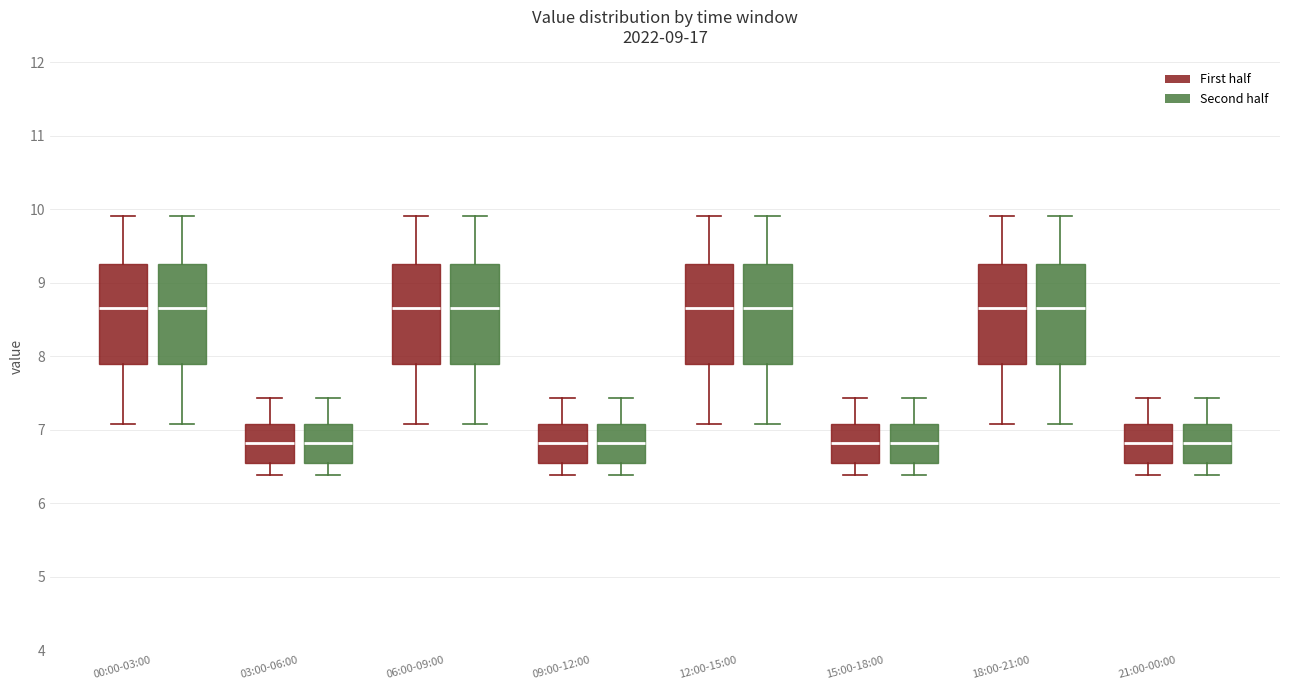

Reading left to right, transcribe this box plot: for each box, give where its median line is, the range the box spans, and where its two whiskers end, as read against the y-axis. The values are not printed on the chart, so give them approximately, as read against the axis.

00:00-03:00 (First half): median 8.7, box 7.9 to 9.3, whiskers 7.1 to 9.9
00:00-03:00 (Second half): median 8.7, box 7.9 to 9.3, whiskers 7.1 to 9.9
03:00-06:00 (First half): median 6.8, box 6.5 to 7.1, whiskers 6.4 to 7.4
03:00-06:00 (Second half): median 6.8, box 6.5 to 7.1, whiskers 6.4 to 7.4
06:00-09:00 (First half): median 8.7, box 7.9 to 9.3, whiskers 7.1 to 9.9
06:00-09:00 (Second half): median 8.7, box 7.9 to 9.3, whiskers 7.1 to 9.9
09:00-12:00 (First half): median 6.8, box 6.5 to 7.1, whiskers 6.4 to 7.4
09:00-12:00 (Second half): median 6.8, box 6.5 to 7.1, whiskers 6.4 to 7.4
12:00-15:00 (First half): median 8.7, box 7.9 to 9.3, whiskers 7.1 to 9.9
12:00-15:00 (Second half): median 8.7, box 7.9 to 9.3, whiskers 7.1 to 9.9
15:00-18:00 (First half): median 6.8, box 6.5 to 7.1, whiskers 6.4 to 7.4
15:00-18:00 (Second half): median 6.8, box 6.5 to 7.1, whiskers 6.4 to 7.4
18:00-21:00 (First half): median 8.7, box 7.9 to 9.3, whiskers 7.1 to 9.9
18:00-21:00 (Second half): median 8.7, box 7.9 to 9.3, whiskers 7.1 to 9.9
21:00-00:00 (First half): median 6.8, box 6.5 to 7.1, whiskers 6.4 to 7.4
21:00-00:00 (Second half): median 6.8, box 6.5 to 7.1, whiskers 6.4 to 7.4